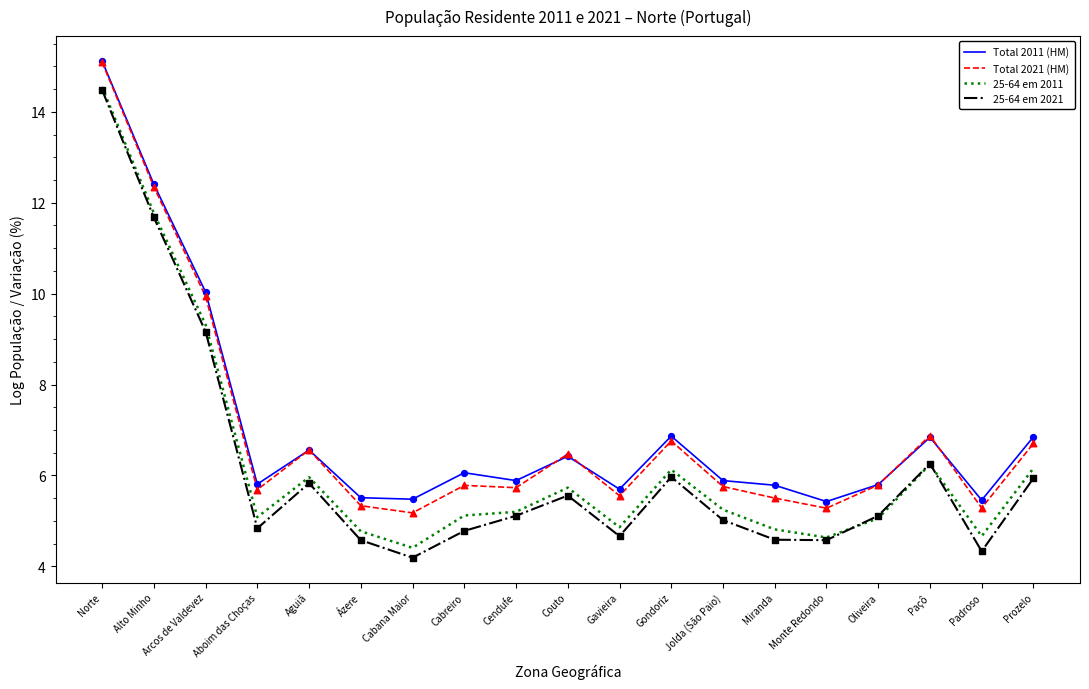

At how many categories does at least one series exceed 13?

1